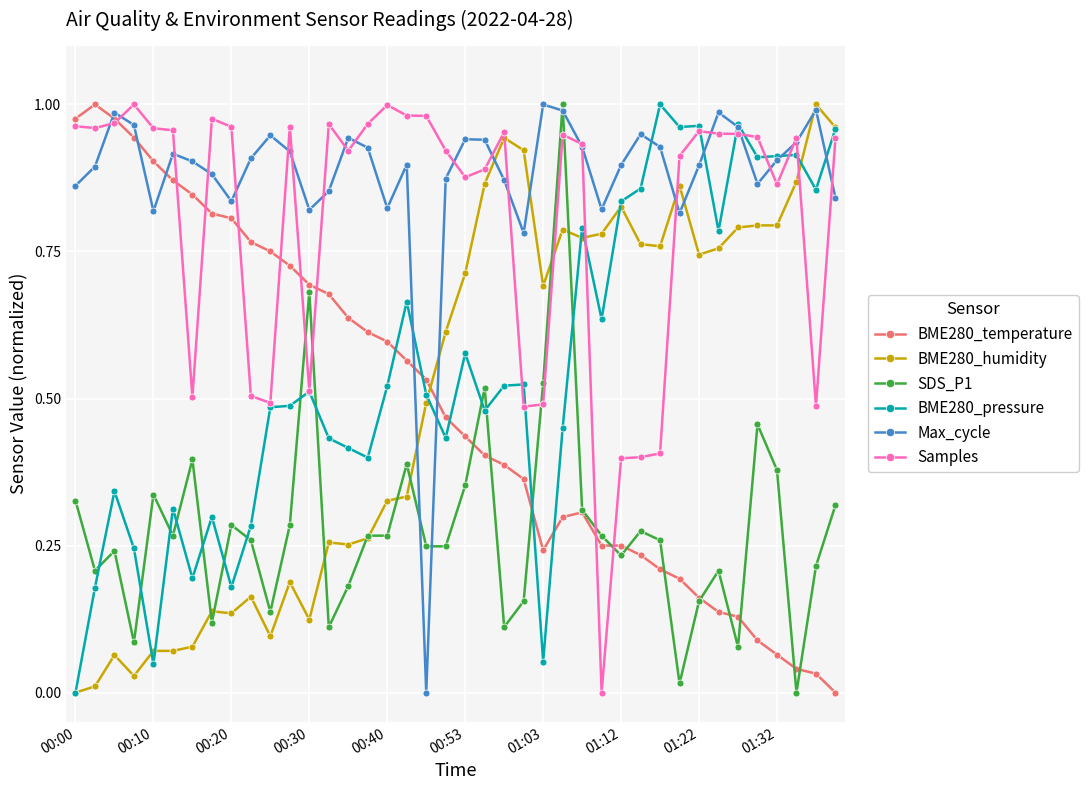

True or false: BME280_pressure has more than 2 points higher than both neighbors.

True